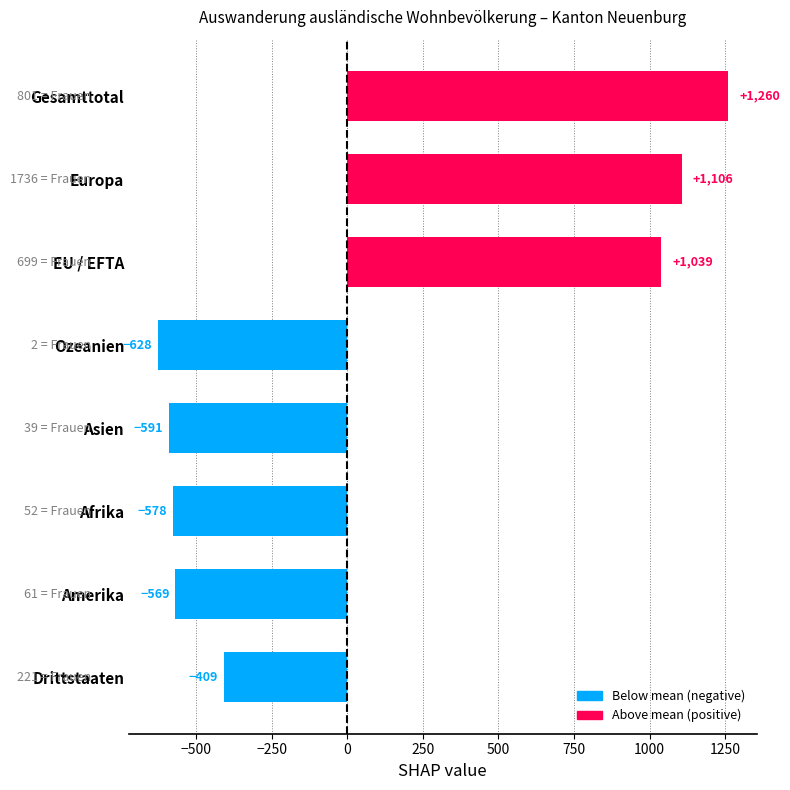

At which label is the value closest to 316?

EU / EFTA